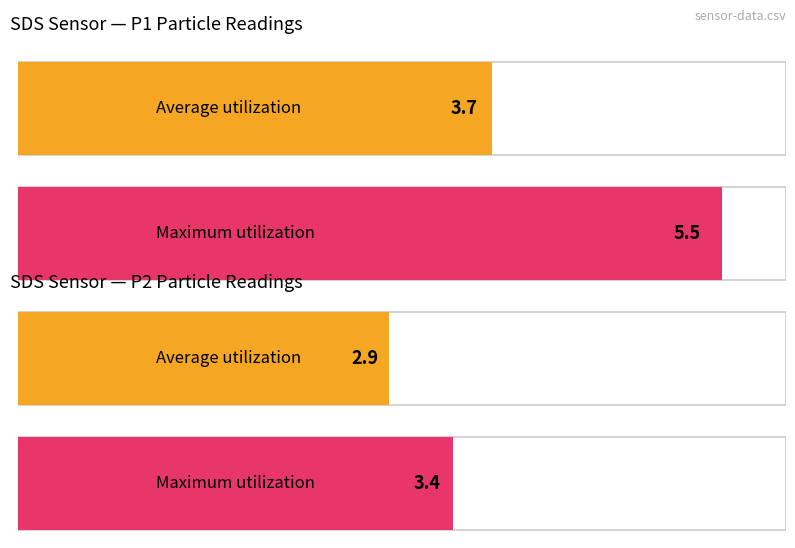

How many categories are shown in the chart?

2